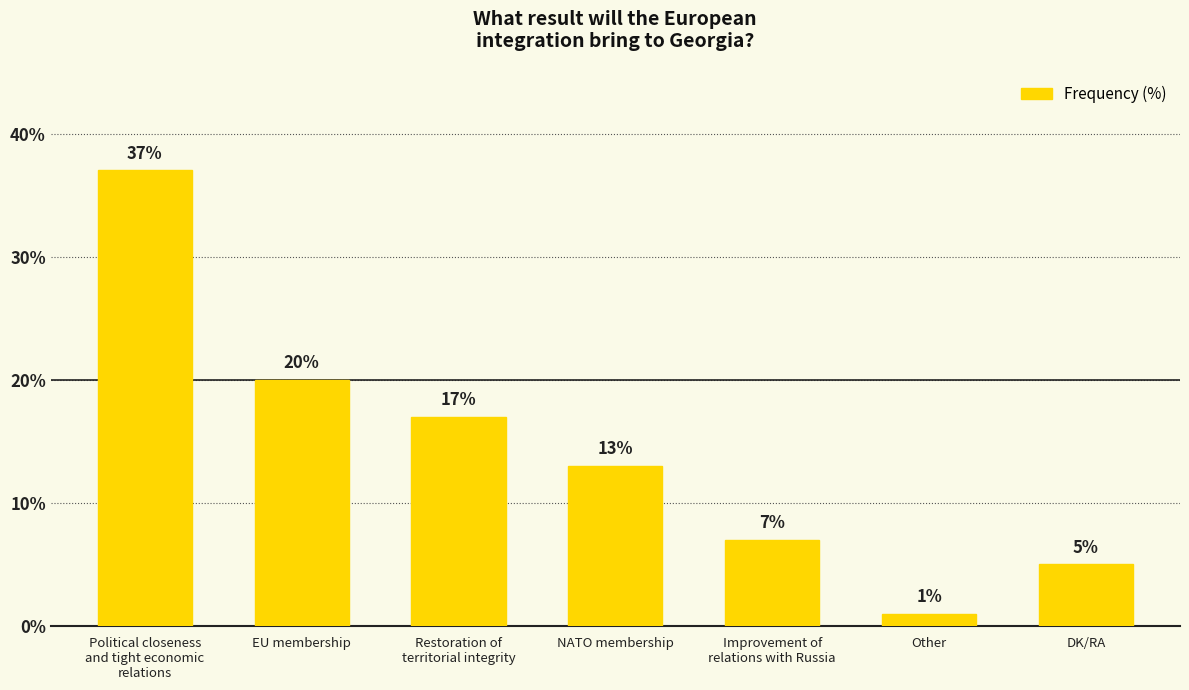

What is the difference between the second highest and second lowest values?

15